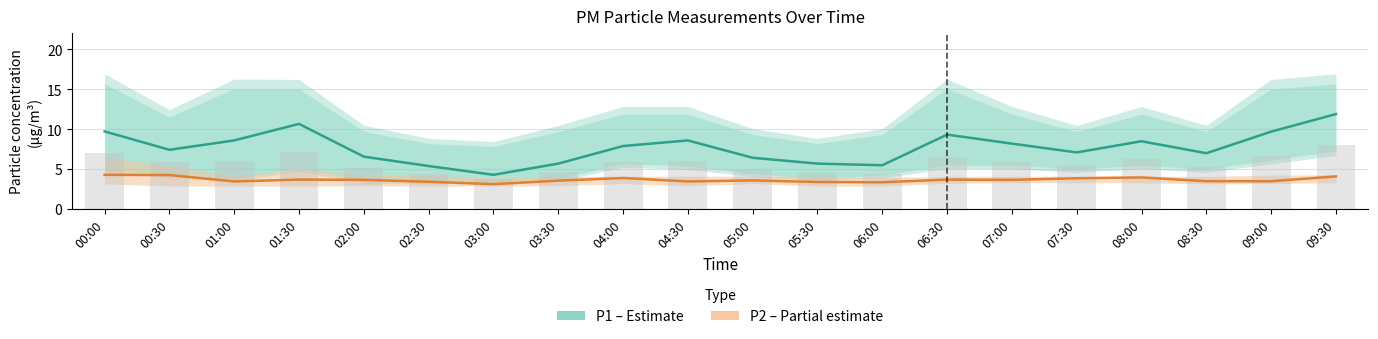

At which category is the sum across all series the highest?

09:30